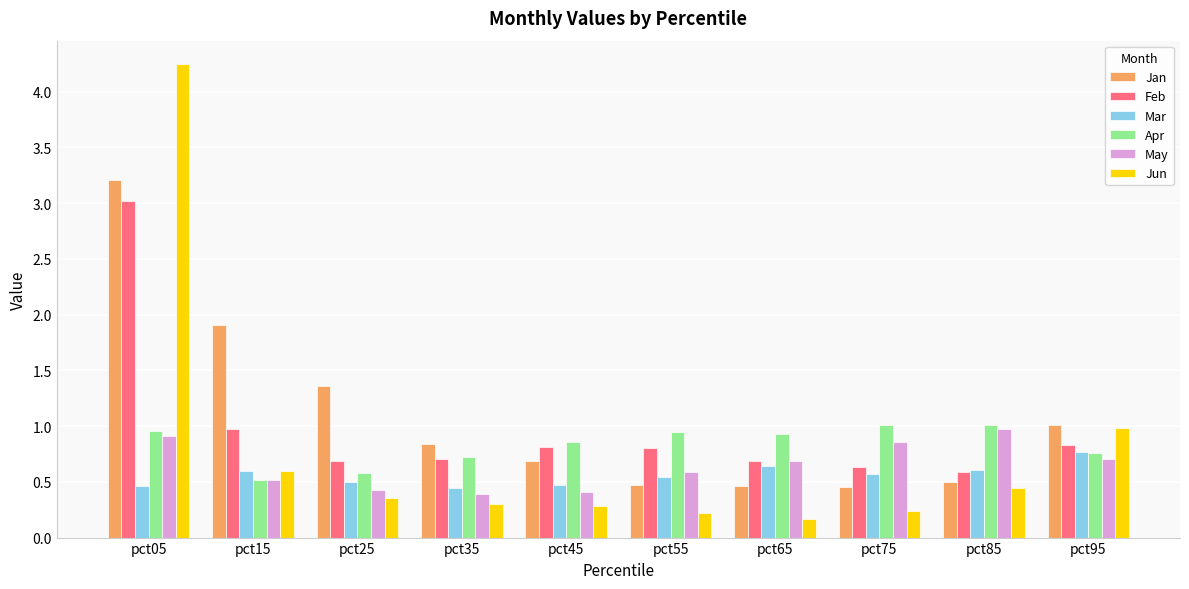

What are all the series names shown in the legend?

Jan, Feb, Mar, Apr, May, Jun